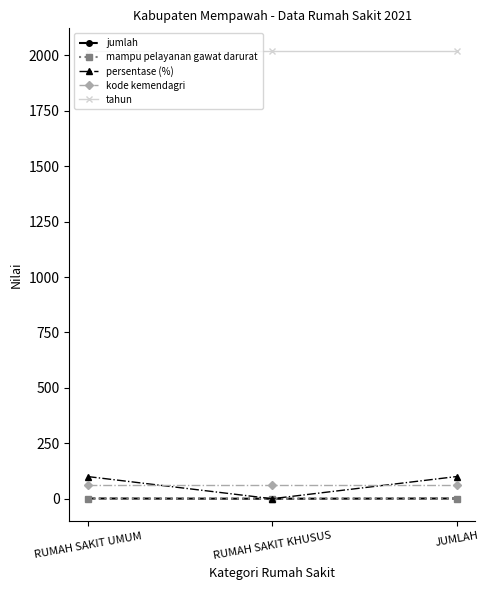

The value of jumlah at RUMAH SAKIT UMUM is 1.4. True or false?

False